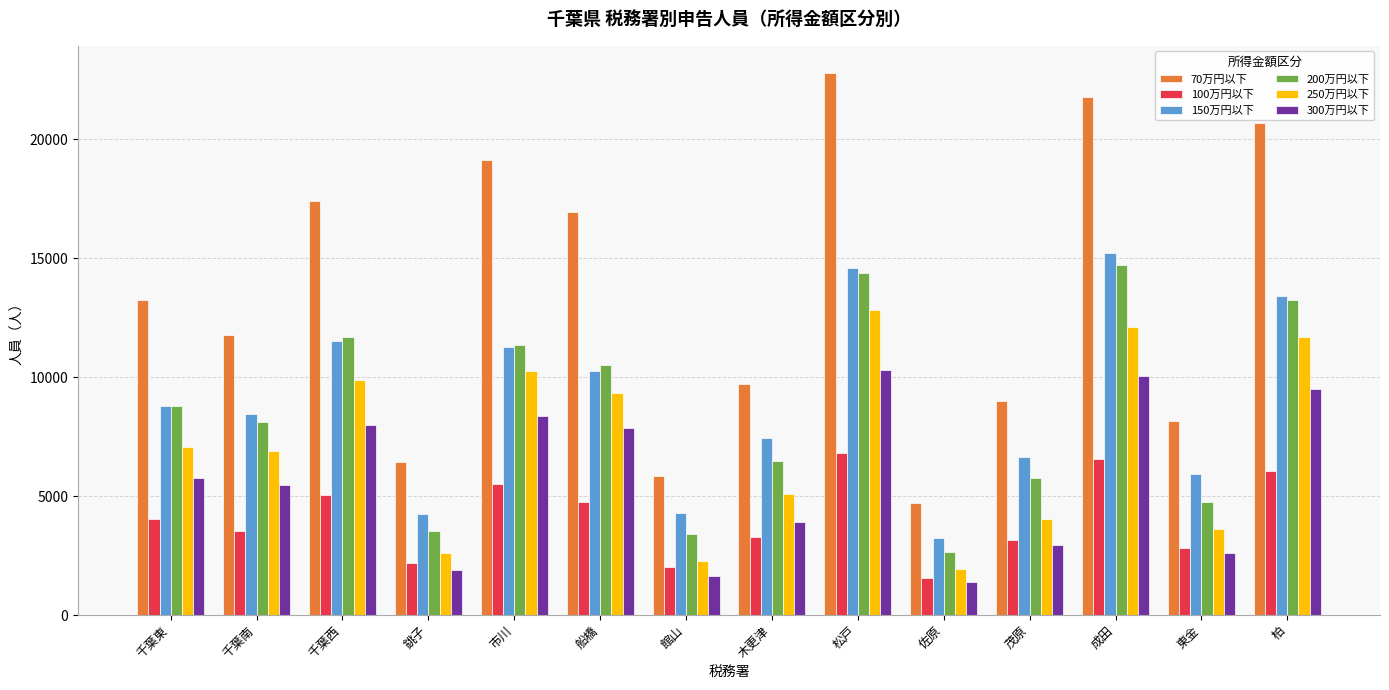

How many distinct data groups are displayed?

6